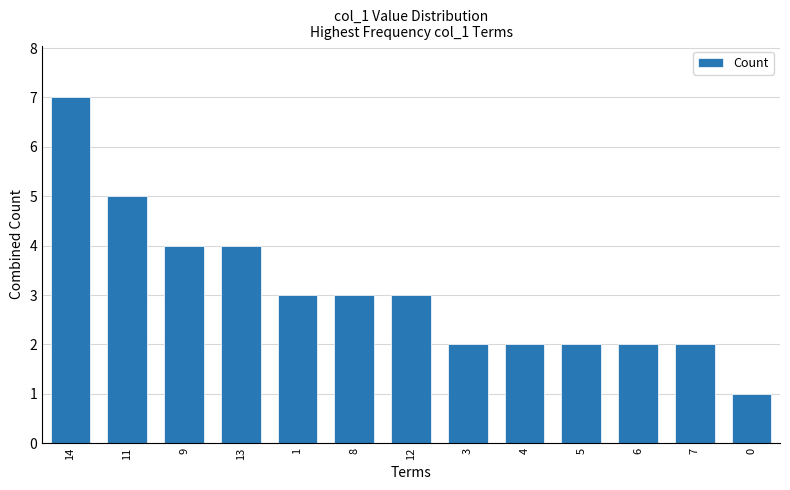

Does the chart contain stacked bars?

No